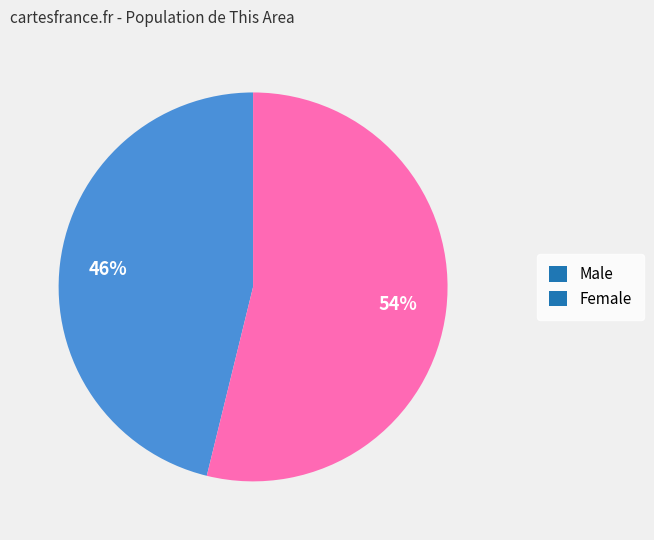

To the nearest percent, what percentage of the pie is Male?

46%